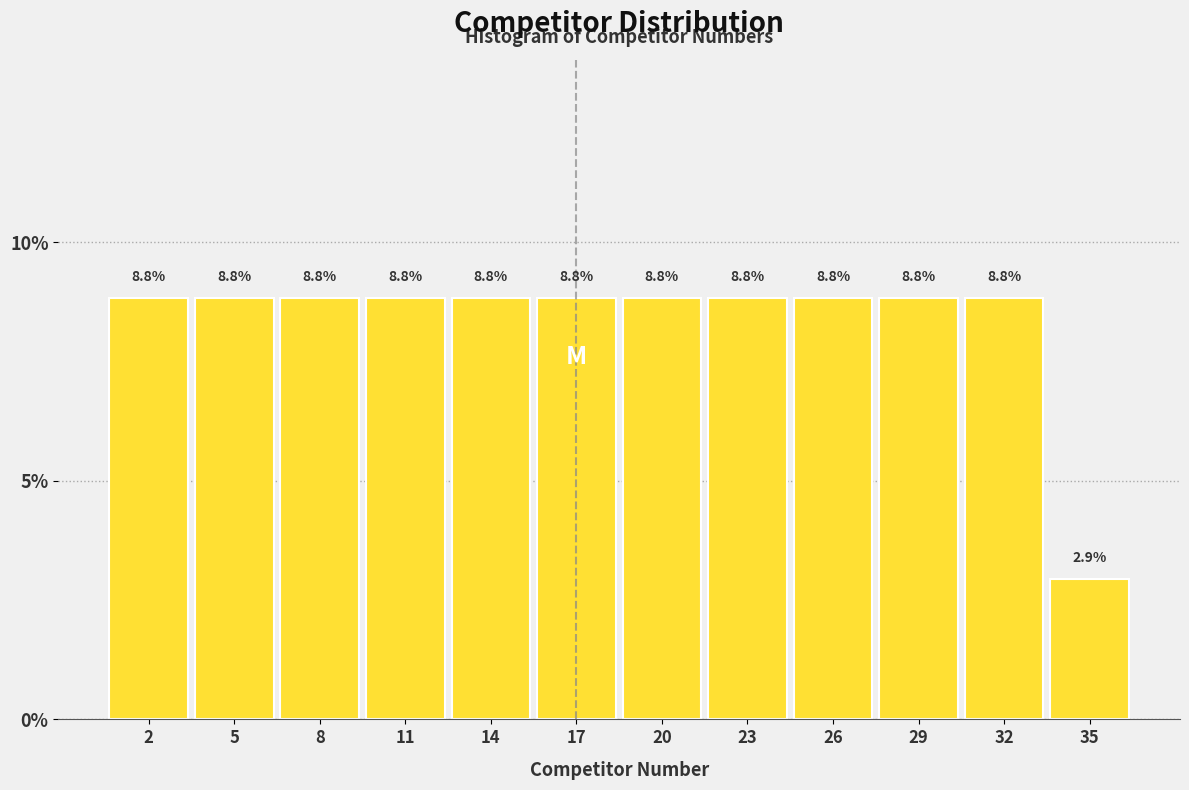

Reading left to right, transcribe all the data shown in this chart.

8.8	8.8	8.8	8.8	8.8	8.8	8.8	8.8	8.8	8.8	8.8	2.9